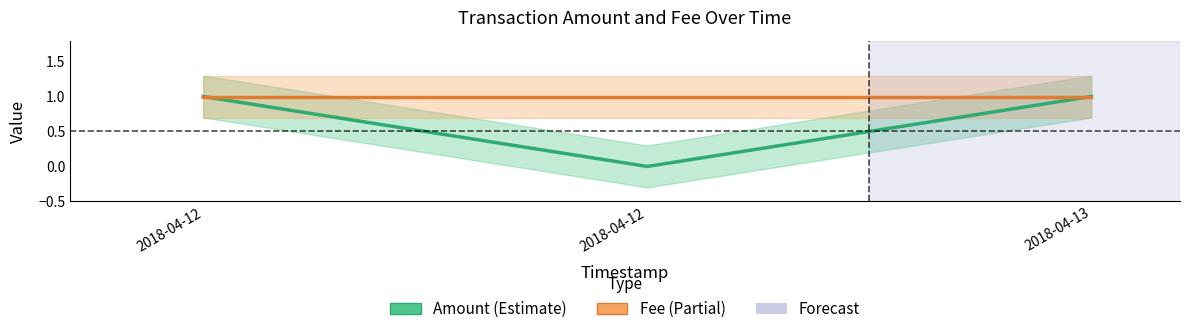

At which category is the sum across all series the highest?

2018-04-12